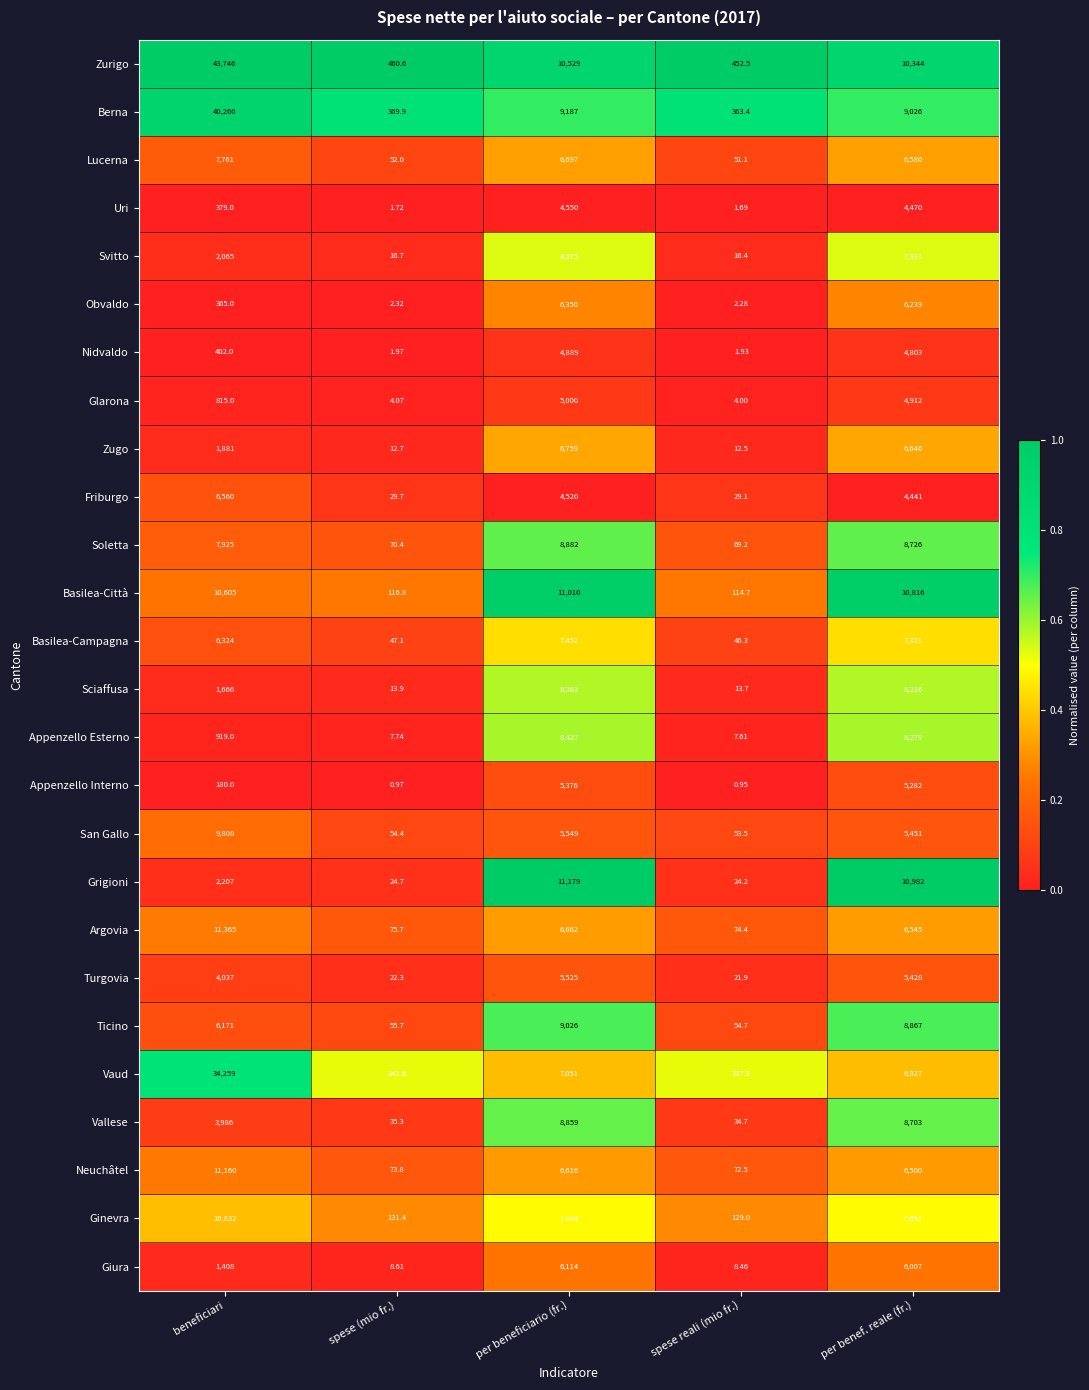

What is the total value across all series at spese reali (mio fr.)?

1898.0